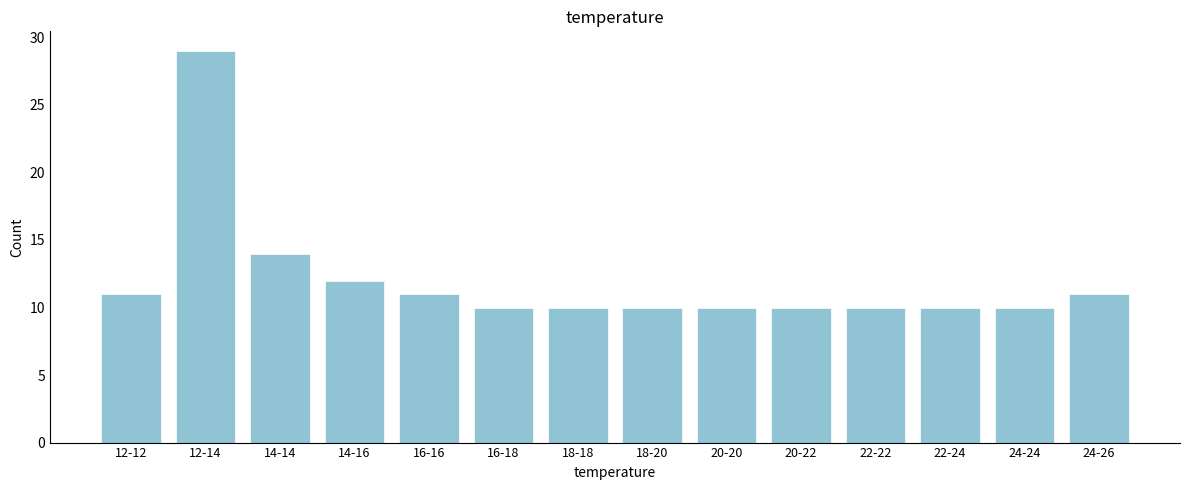

Reading left to right, extract all data points from this chart.

11	29	14	12	11	10	10	10	10	10	10	10	10	11